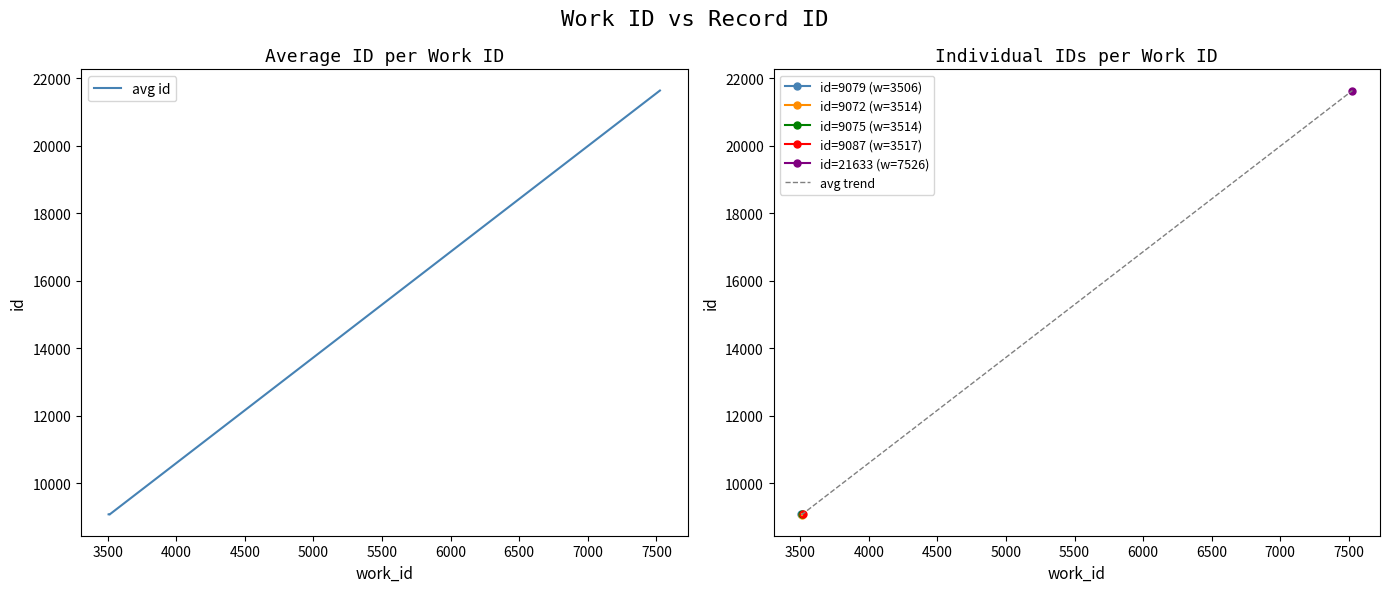

True or false: avg trend and avg id intersect in this chart.

False